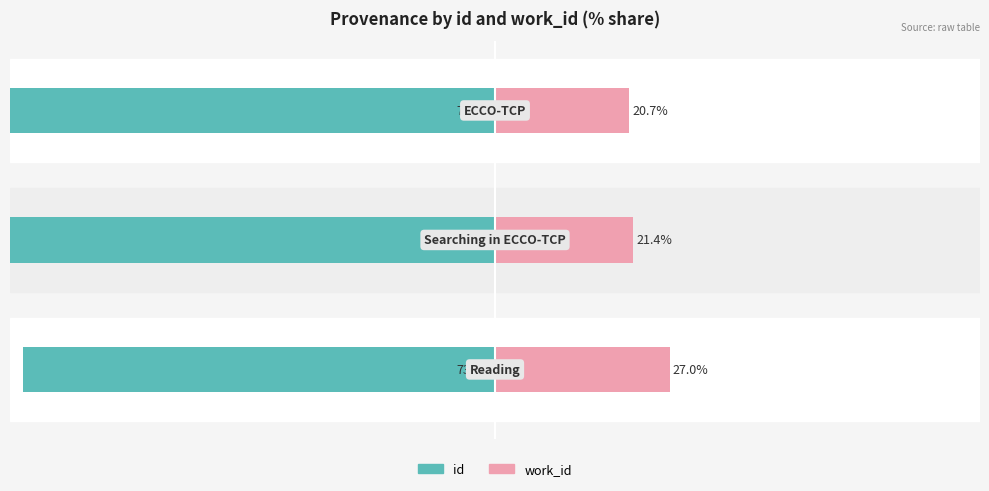

How many distinct data groups are displayed?

2